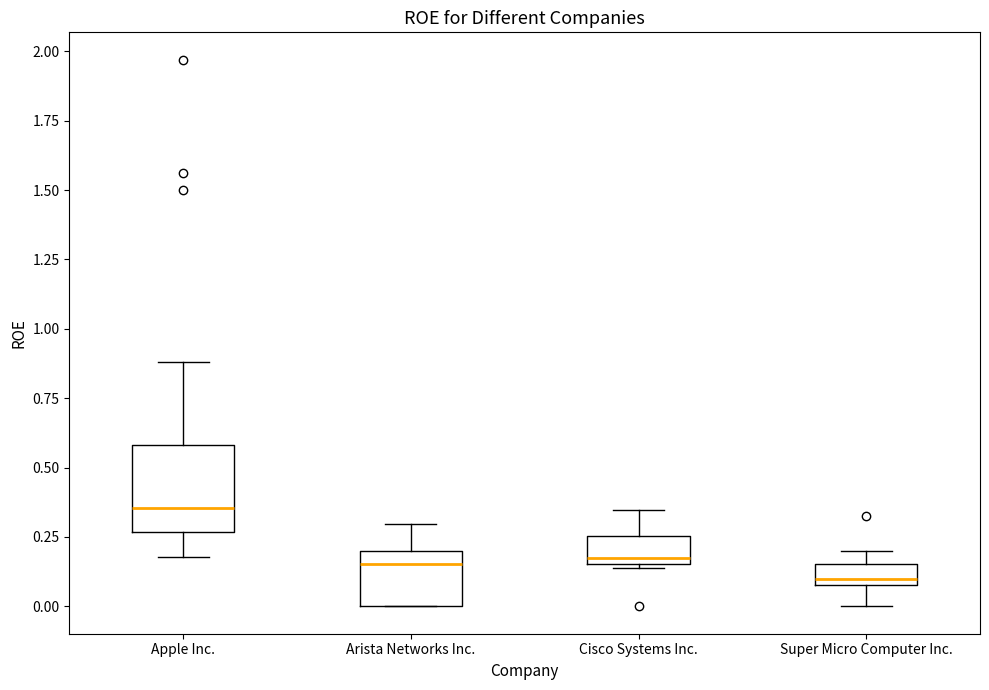

Comparing the boxes themselves (not the whiskers), which one is the tallest?

Apple Inc.